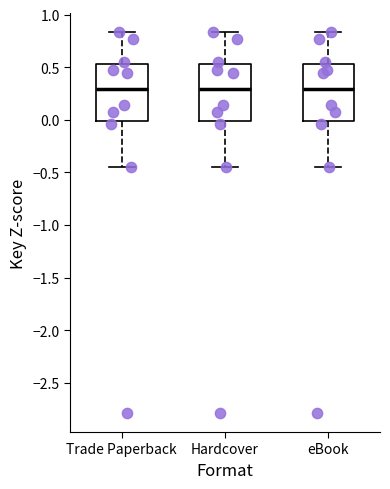

Reading left to right, transcribe this box plot: for each box, give where its median line is, the range the box spans, and where its two whiskers end, as read against the y-axis. The values are not printed on the chart, so give them approximately, as read against the axis.

Trade Paperback: median 0.30, box 0.00 to 0.55, whiskers -0.45 to 0.85
Hardcover: median 0.30, box 0.00 to 0.55, whiskers -0.45 to 0.85
eBook: median 0.30, box 0.00 to 0.55, whiskers -0.45 to 0.85